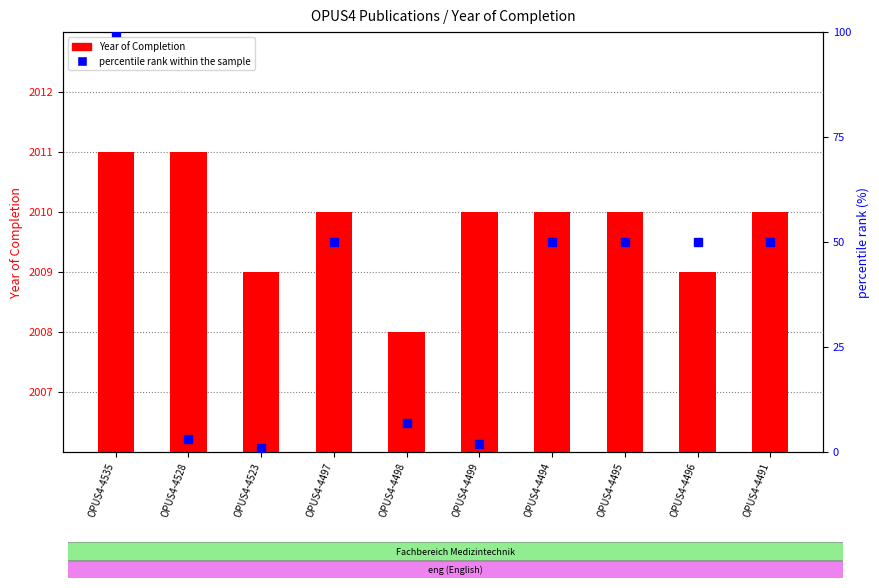

At which category is the sum across all series the highest?

OPUS4-4535